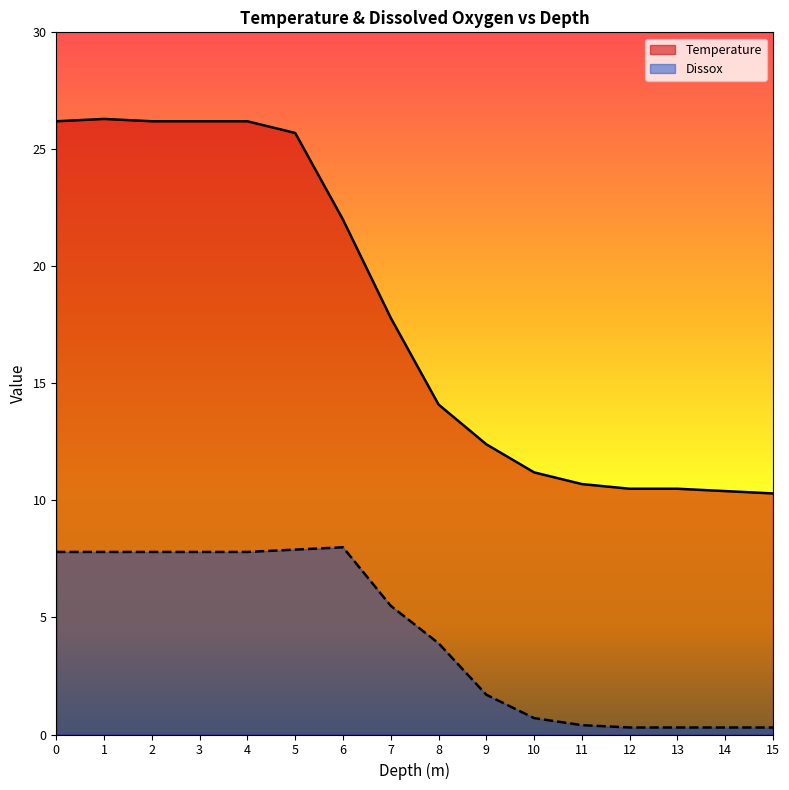

True or false: Dissox and Temperature intersect in this chart.

False